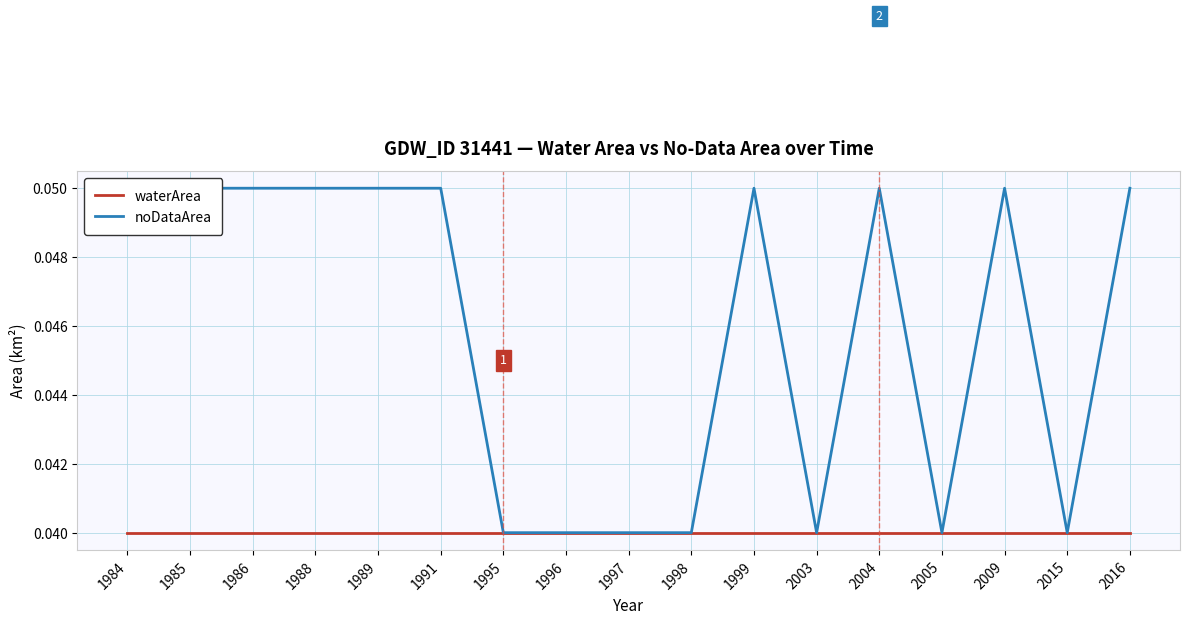

Between 2004 and 1984, which is larger?

2004